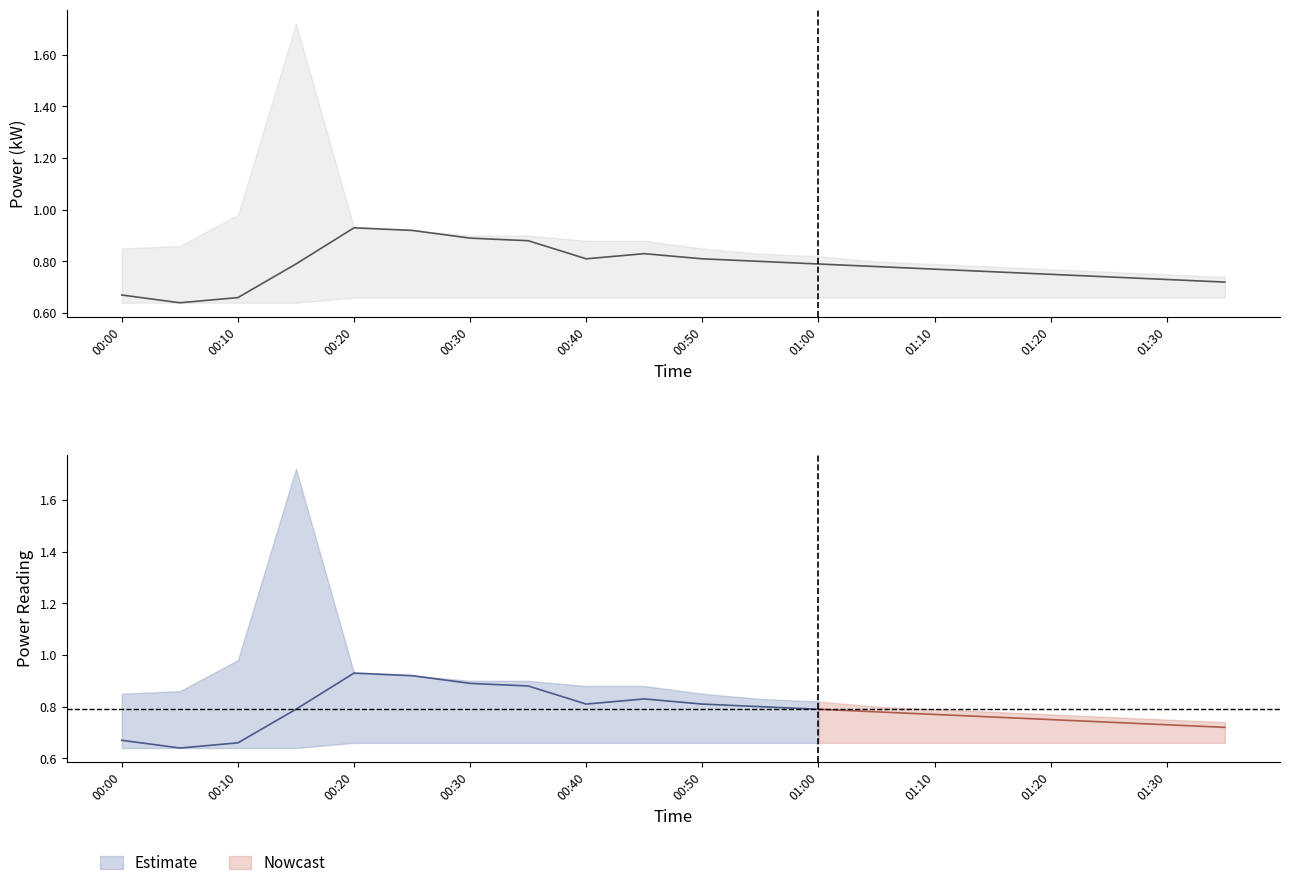

How many points are lower than both their immediate neighbors (excluding endpoints)?

2